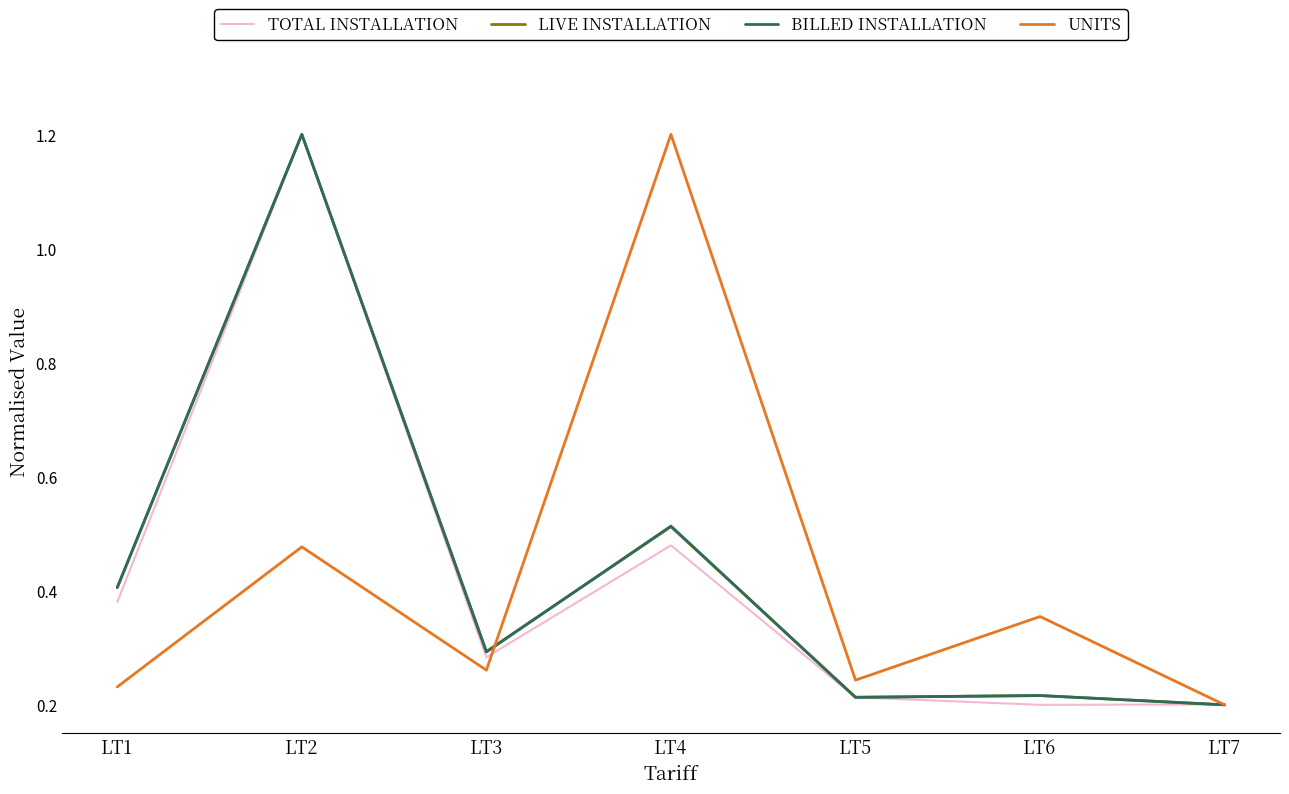

What is the total value across all series at LT6?

1.0